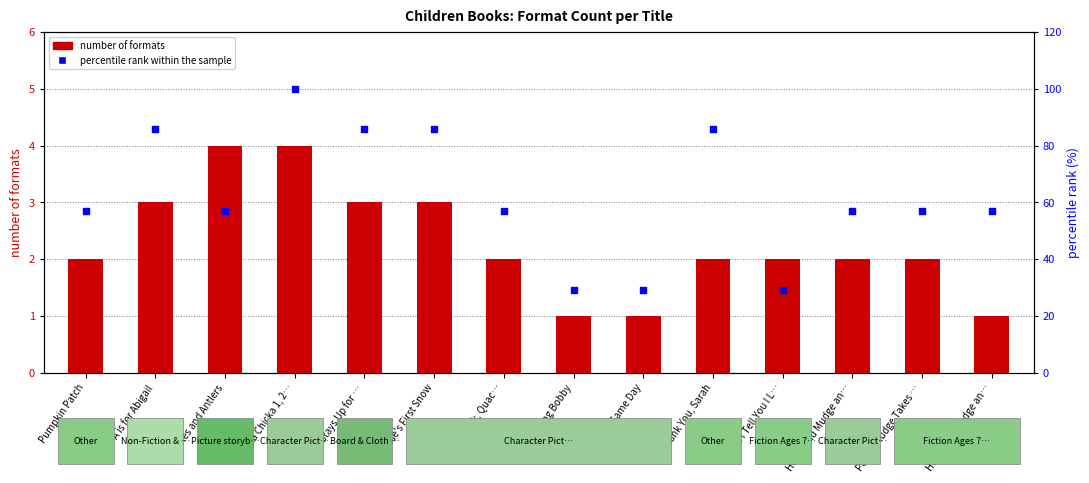

What is the total value across all series at Click, Clack, Quac…?

59